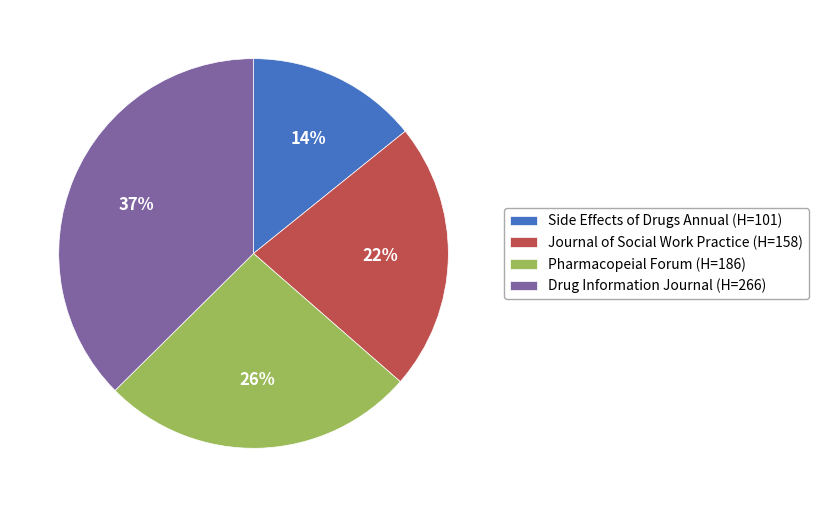

To the nearest percent, what percentage of the pie is Side Effects of Drugs Annual (H=101)?

14%